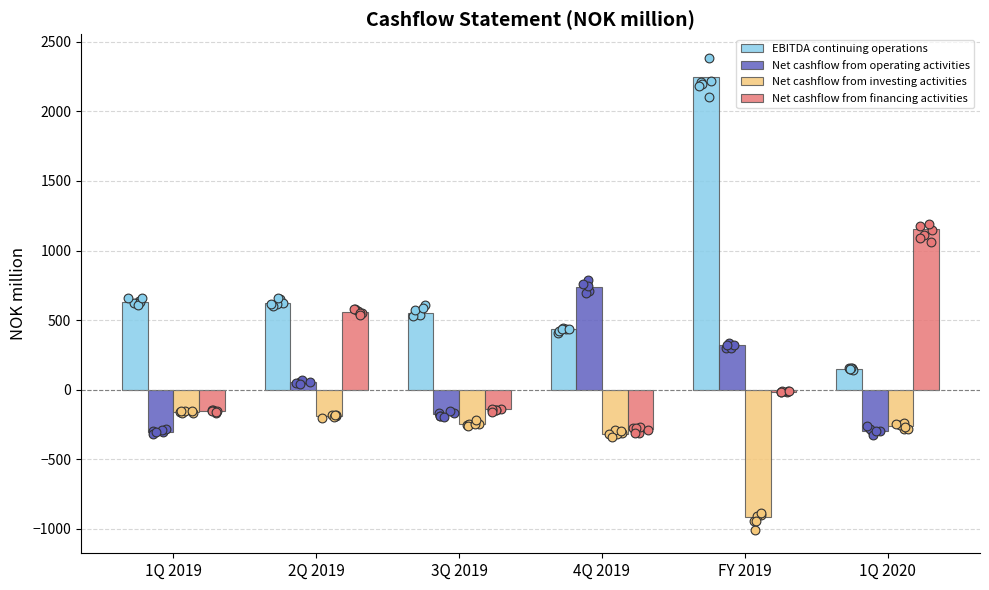

Is the value of EBITDA continuing operations at 3Q 2019 greater than the value of Net cashflow from operating activities at 2Q 2019?

Yes